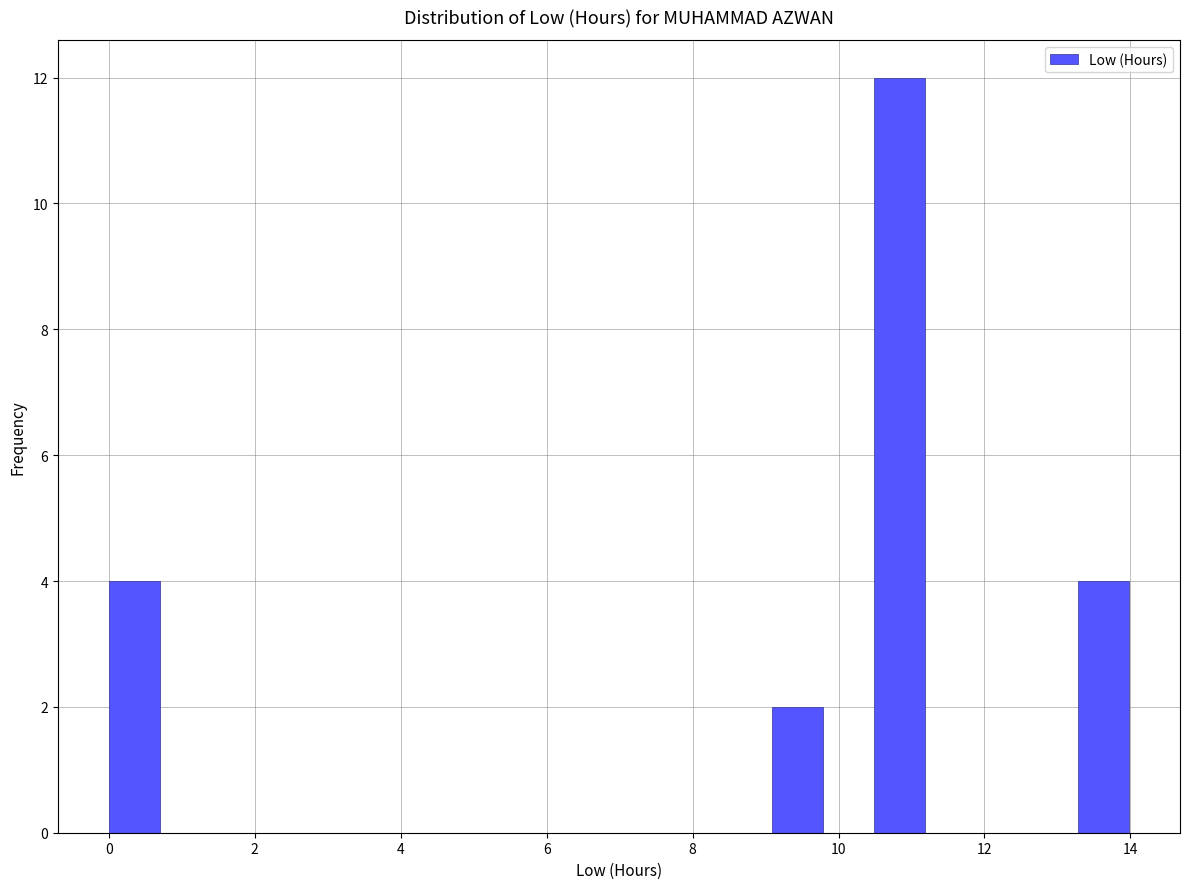

Around what value on the x-axis is the tallest bar? Give the approximate position of its centre, as read against the axis.

10.8